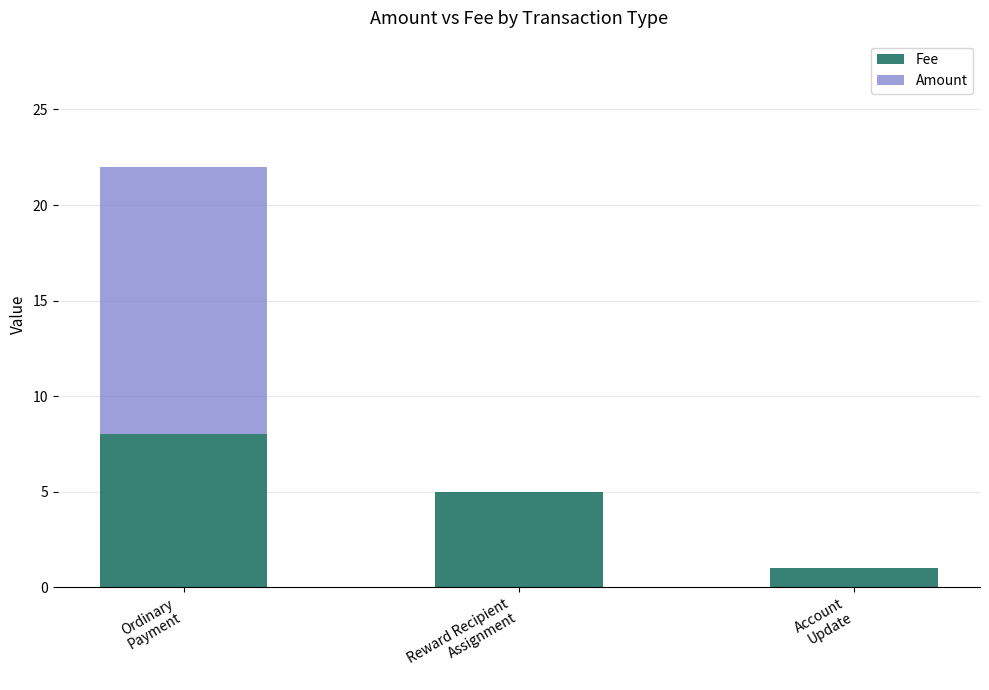

What is the highest value of the Fee series?

8